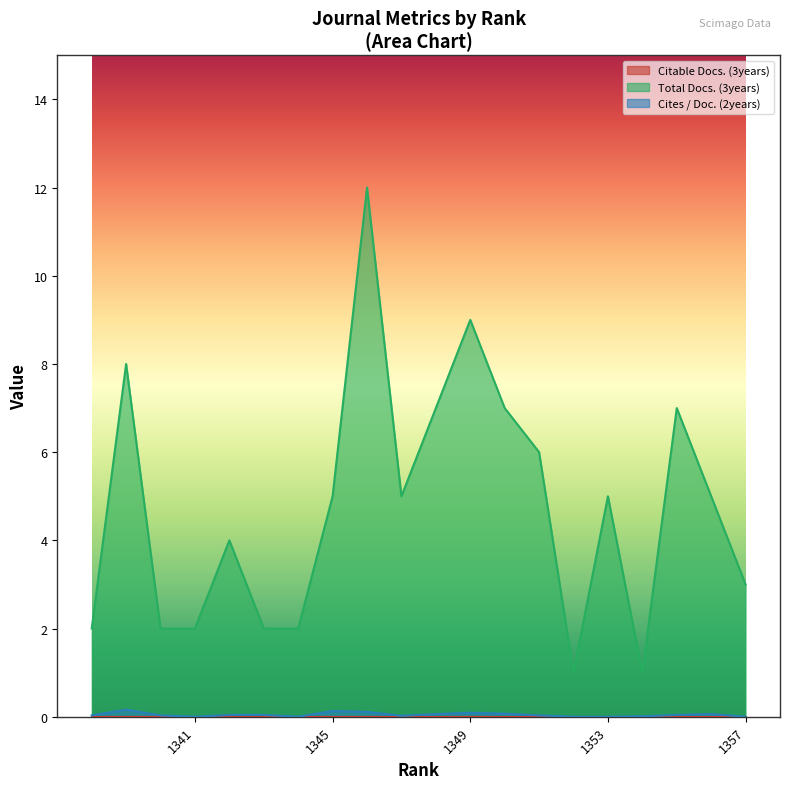

What is the greatest value displayed?

12.0